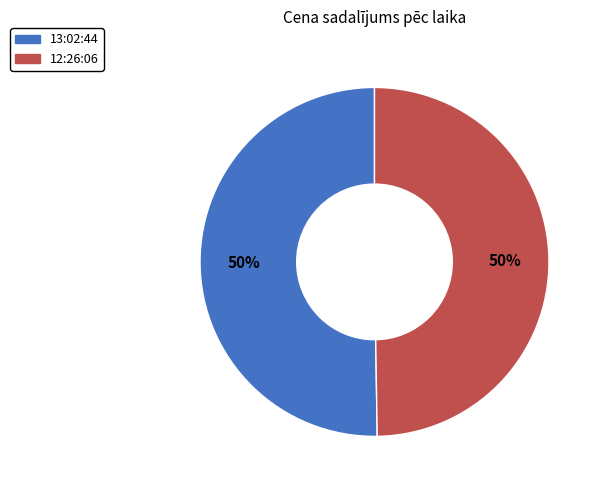

What is the ratio of the value at 12:26:06 to the value at 13:02:44?

1.0